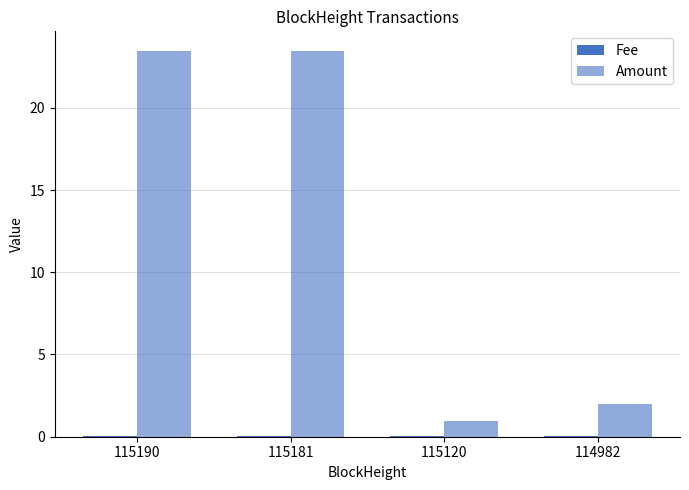

Count the number of categories in the chart.

4